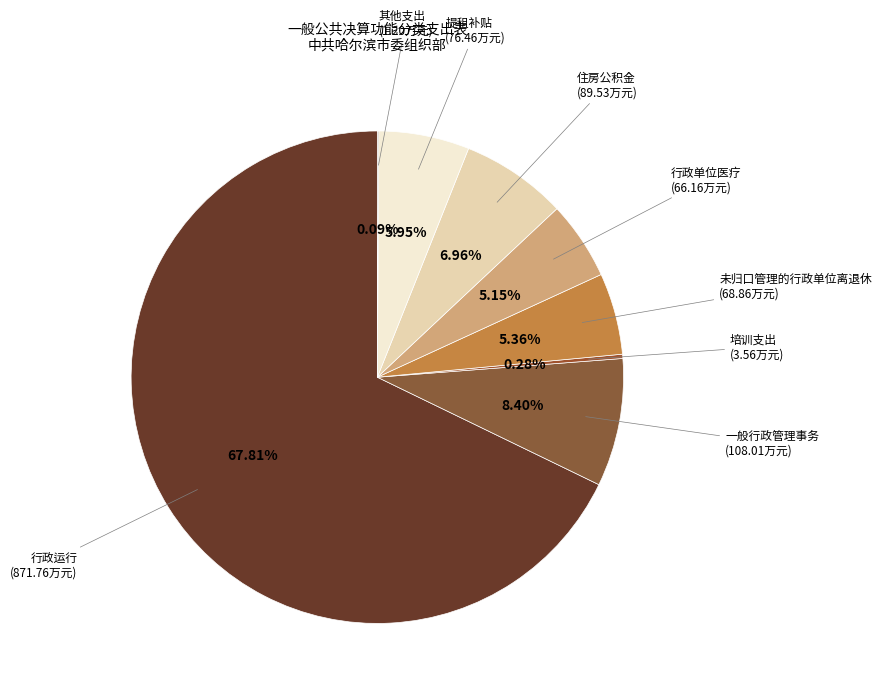

How many segments does this pie chart have?

8